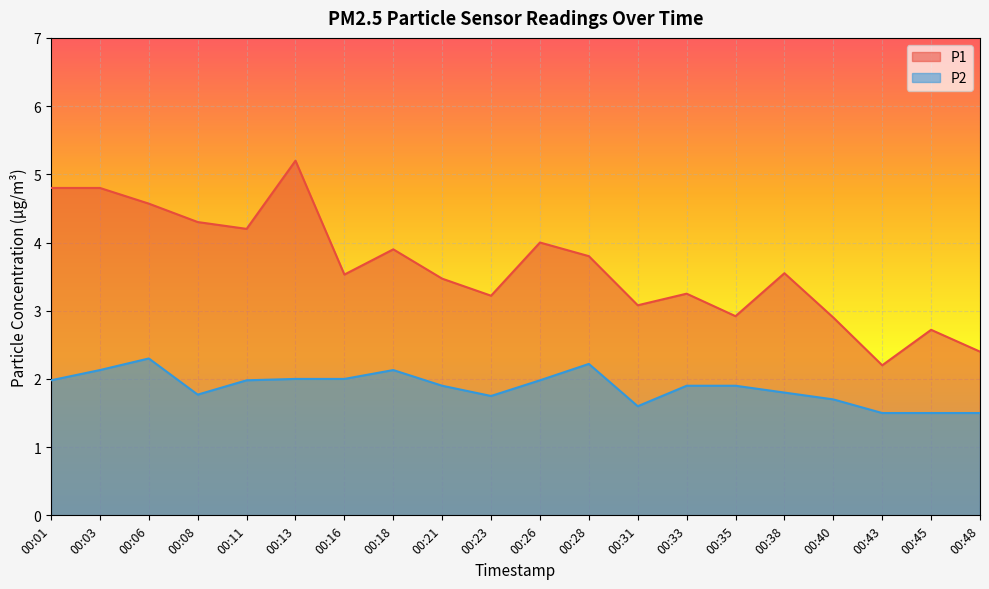

Rank the categories by P1 value from lowest to highest.

00:43, 00:48, 00:45, 00:40, 00:35, 00:31, 00:23, 00:33, 00:21, 00:16, 00:38, 00:28, 00:18, 00:26, 00:11, 00:08, 00:06, 00:01, 00:03, 00:13